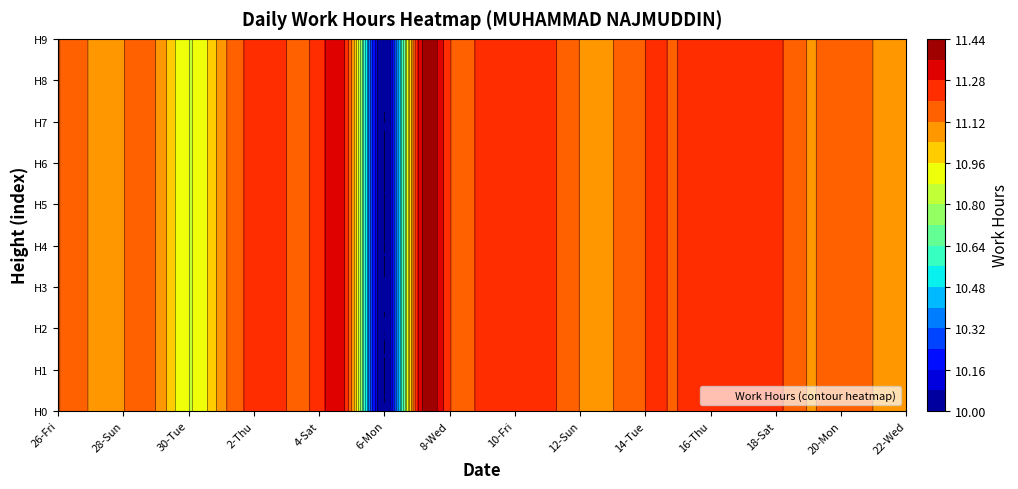

True or false: 16 has a value of 11.2 at 3.

True